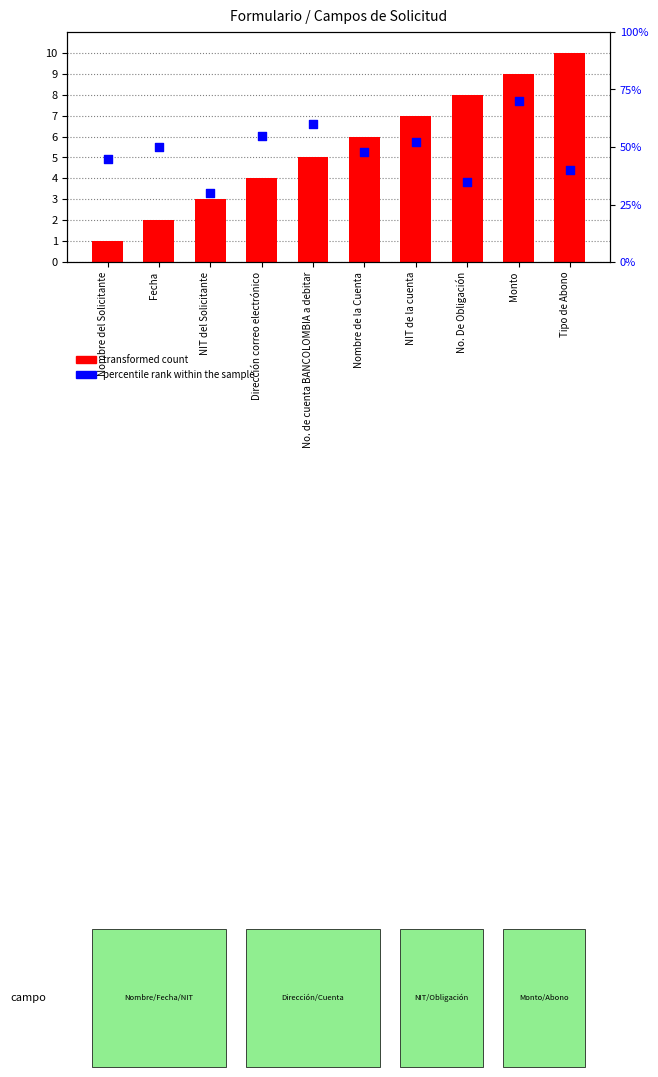

Which series has the widest spread of Y values?

percentile rank within the sample